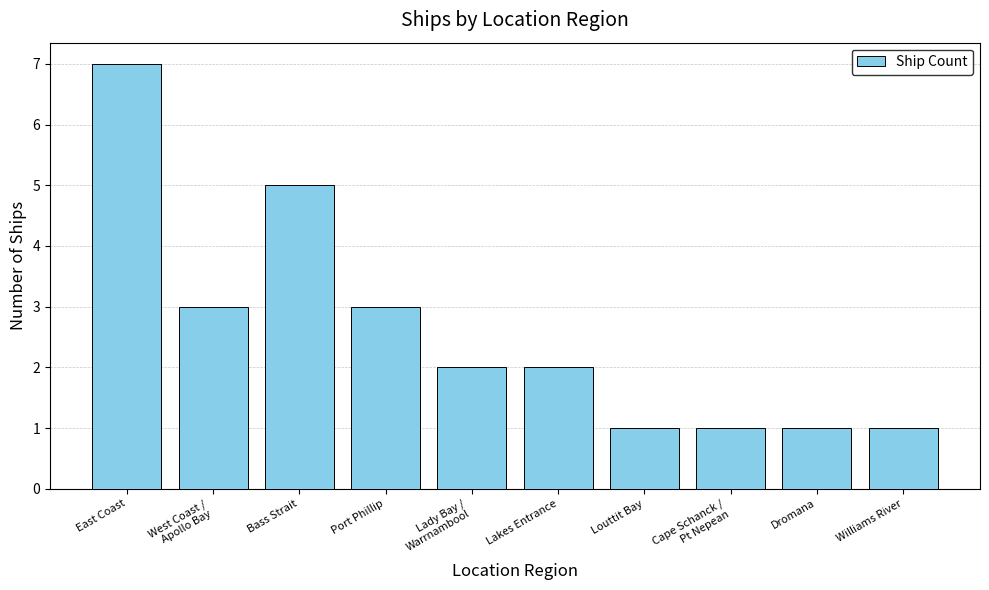

What is the difference between the values at Lakes Entrance and Louttit Bay?

1